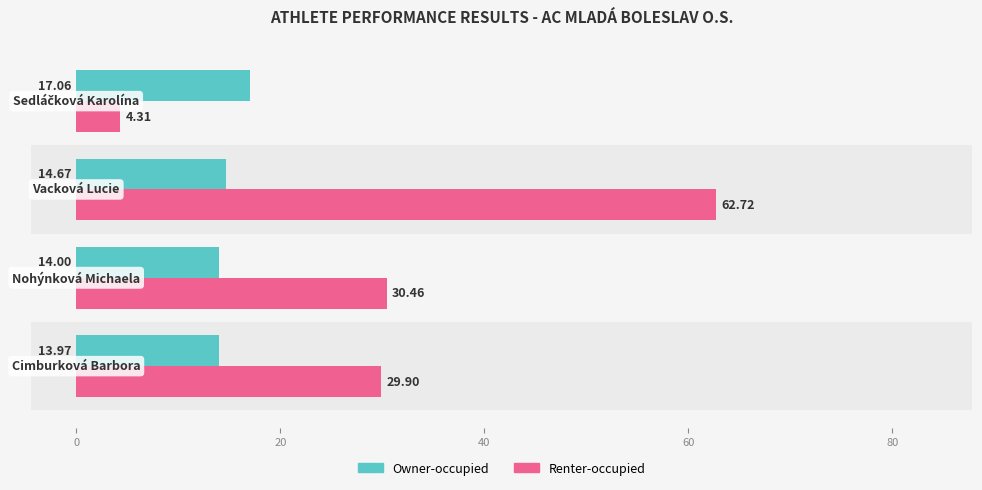

Is the value of Renter-occupied at 0 greater than the value of Owner-occupied at −20?

Yes